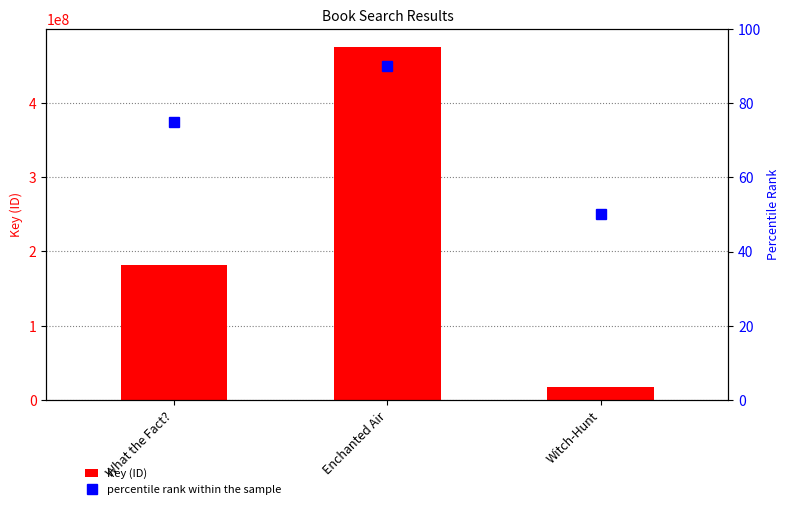

What are all the series names shown in the legend?

Key (ID), percentile rank within the sample